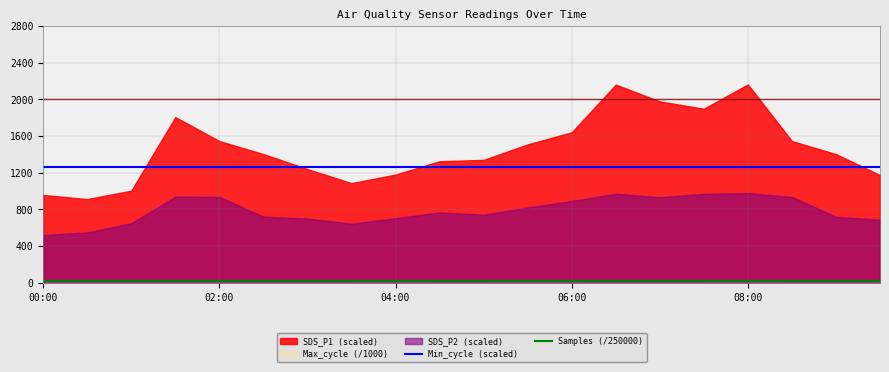

The Min_cycle (scaled) series shows 1953.5 at 04:00. True or false?

False